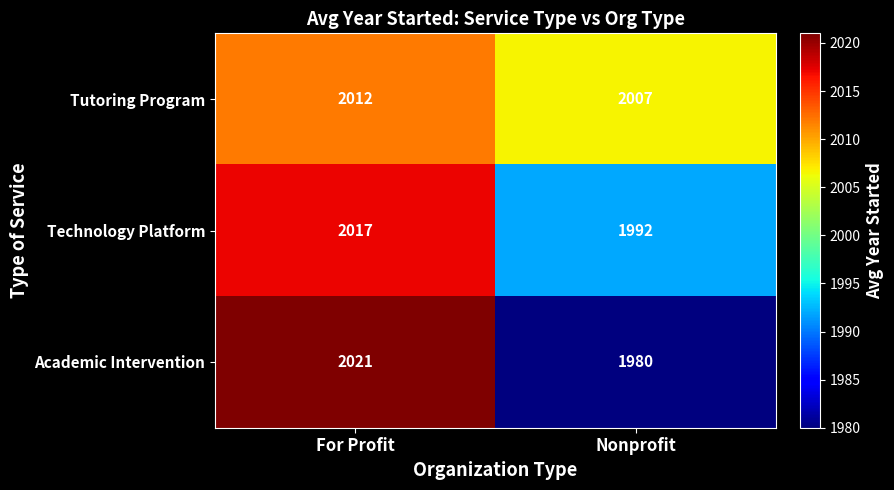

What is the difference between the Academic Intervention values at For Profit and Nonprofit?

41